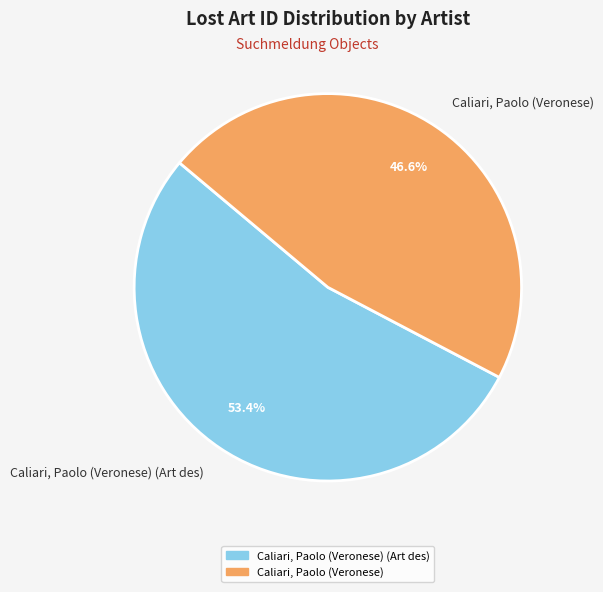

What portion of the pie excludes Caliari, Paolo (Veronese) (Art des)?

46.6%